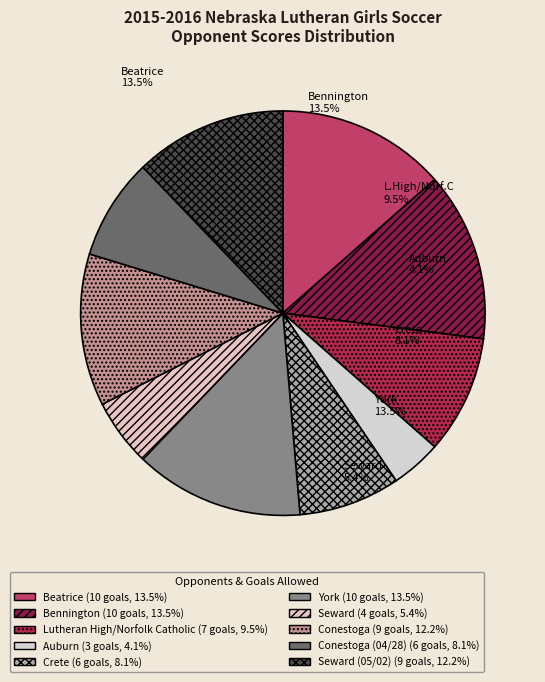

Count the number of slices in the pie.

10